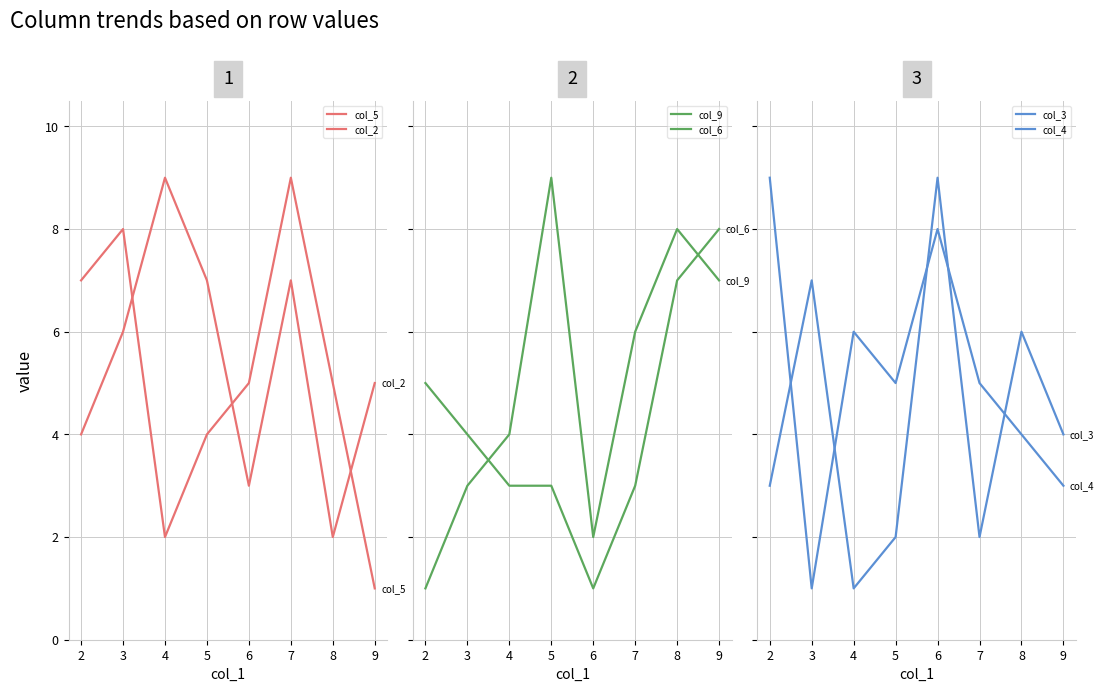

Reading right to left, list all the values displayed in this chart.

col_5: 9=1	8=5	7=9	6=5	5=4	4=2	3=8	2=7
col_2: 9=5	8=2	7=7	6=3	5=7	4=9	3=6	2=4
col_9: 9=7	8=8	7=6	6=2	5=9	4=4	3=3	2=1
col_6: 9=8	8=7	7=3	6=1	5=3	4=3	3=4	2=5
col_3: 9=4	8=6	7=2	6=9	5=2	4=1	3=7	2=3
col_4: 9=3	8=4	7=5	6=8	5=5	4=6	3=1	2=9